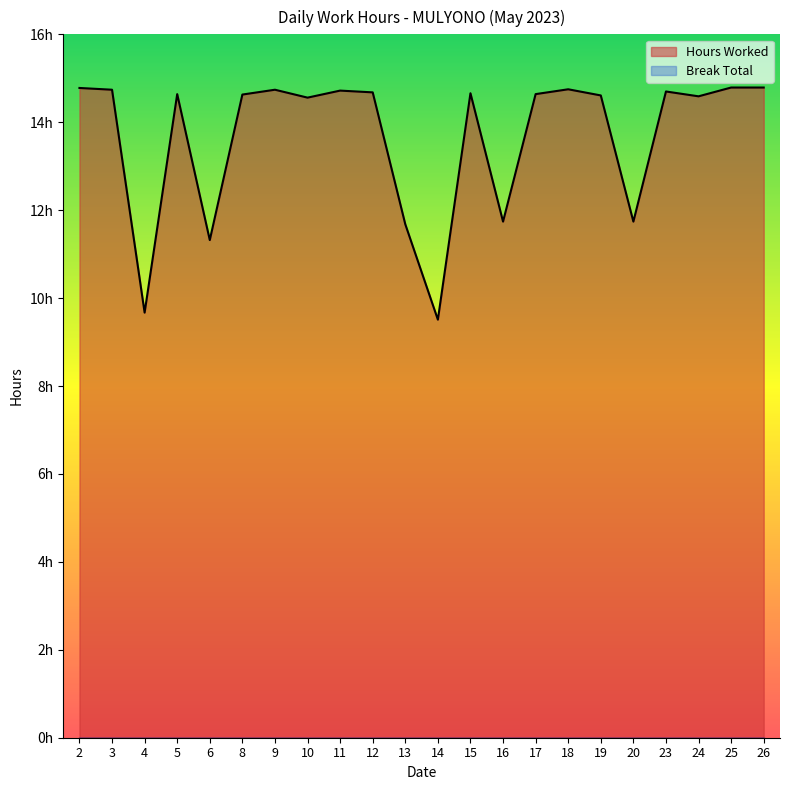

Which label corresponds to the largest value in the chart?

25